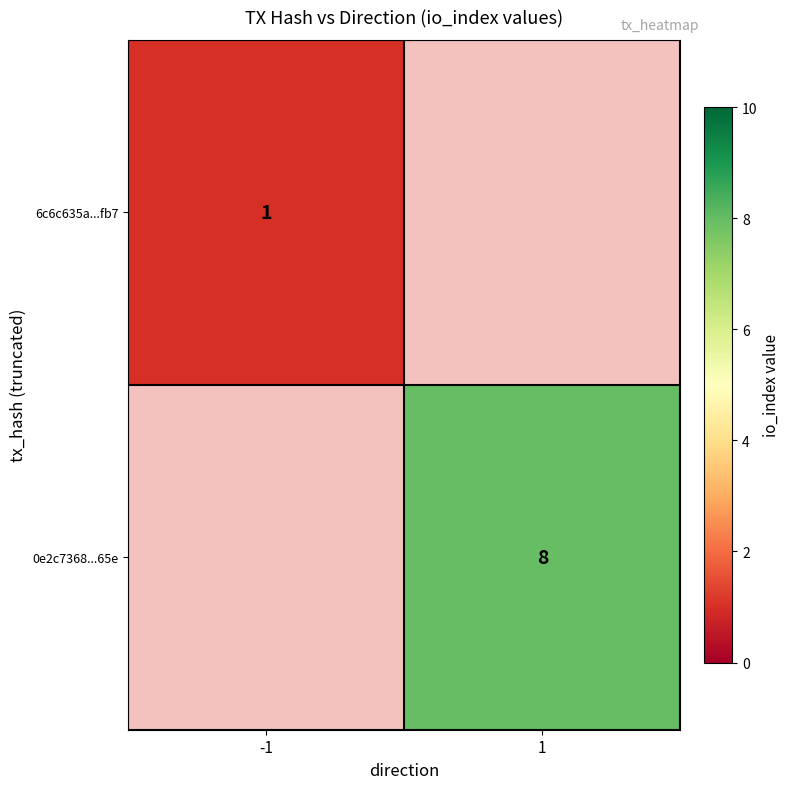

At how many categories does at least one series exceed 5?

1